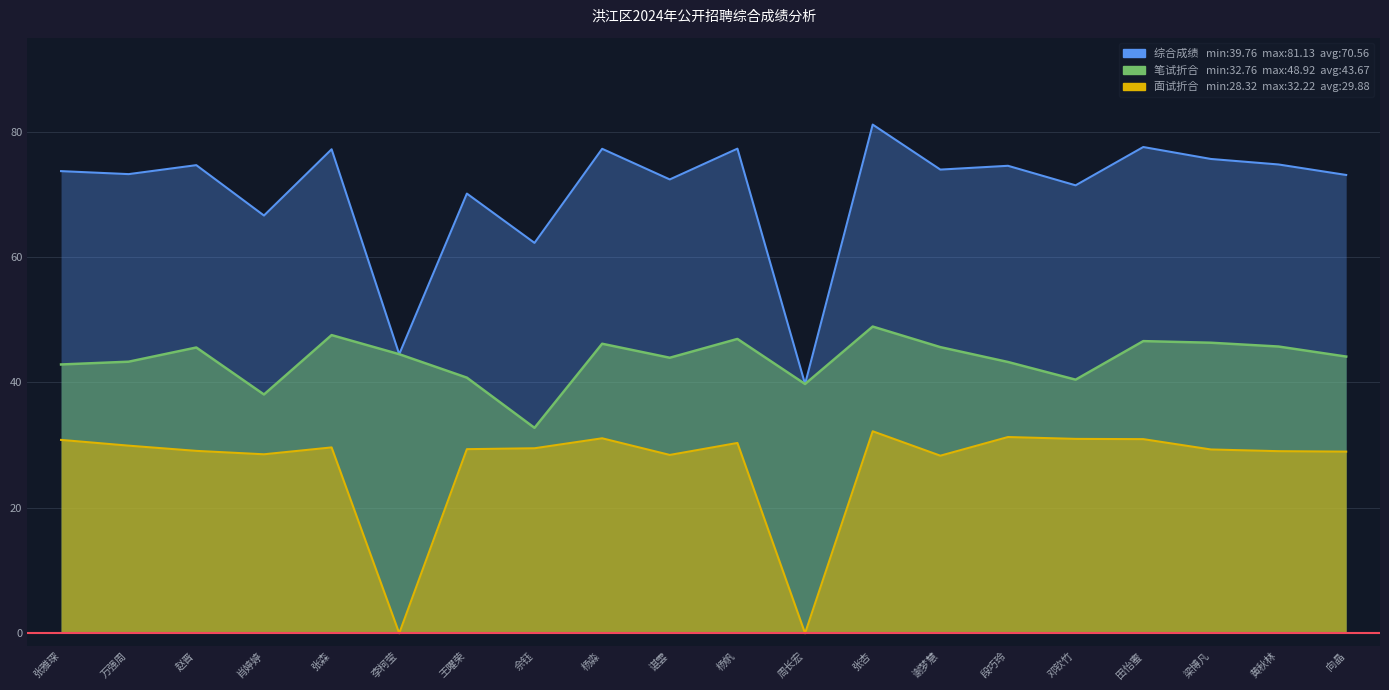

Where is the first local maximum for 笔试折合成绩?

赵晋